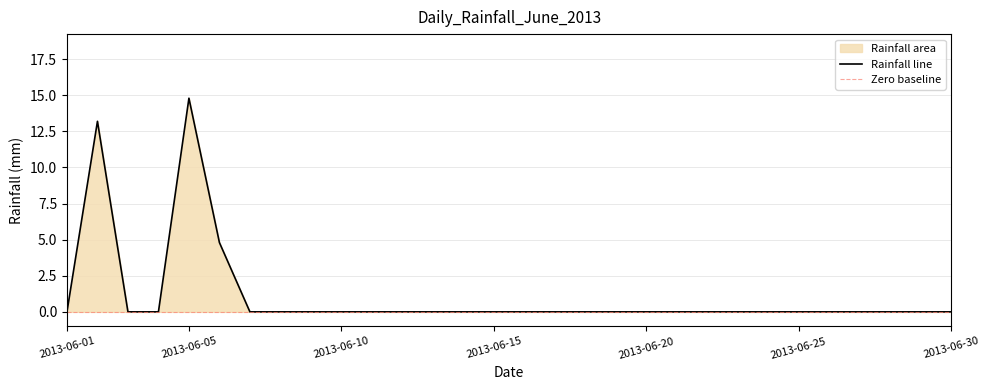

True or false: there are more than 2 points higher than both neighbors.

False